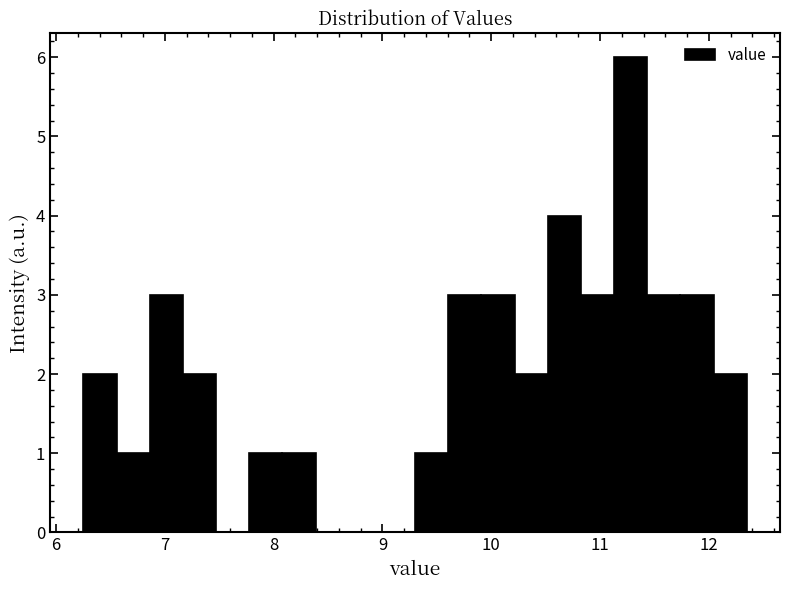

Around what value on the x-axis is the tallest bar? Give the approximate position of its centre, as read against the axis.

11.3